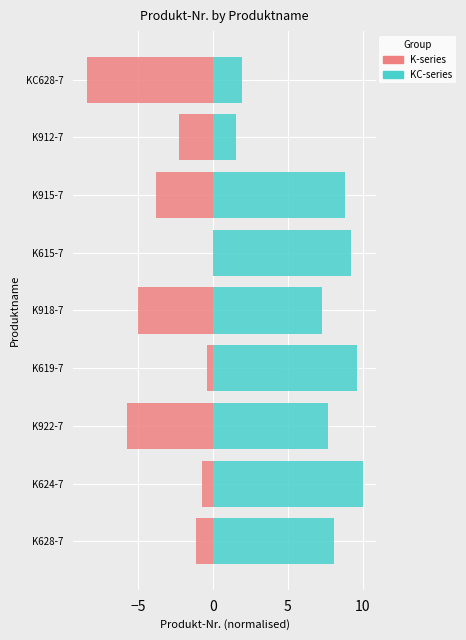

How many values in the female series are below 8?

4